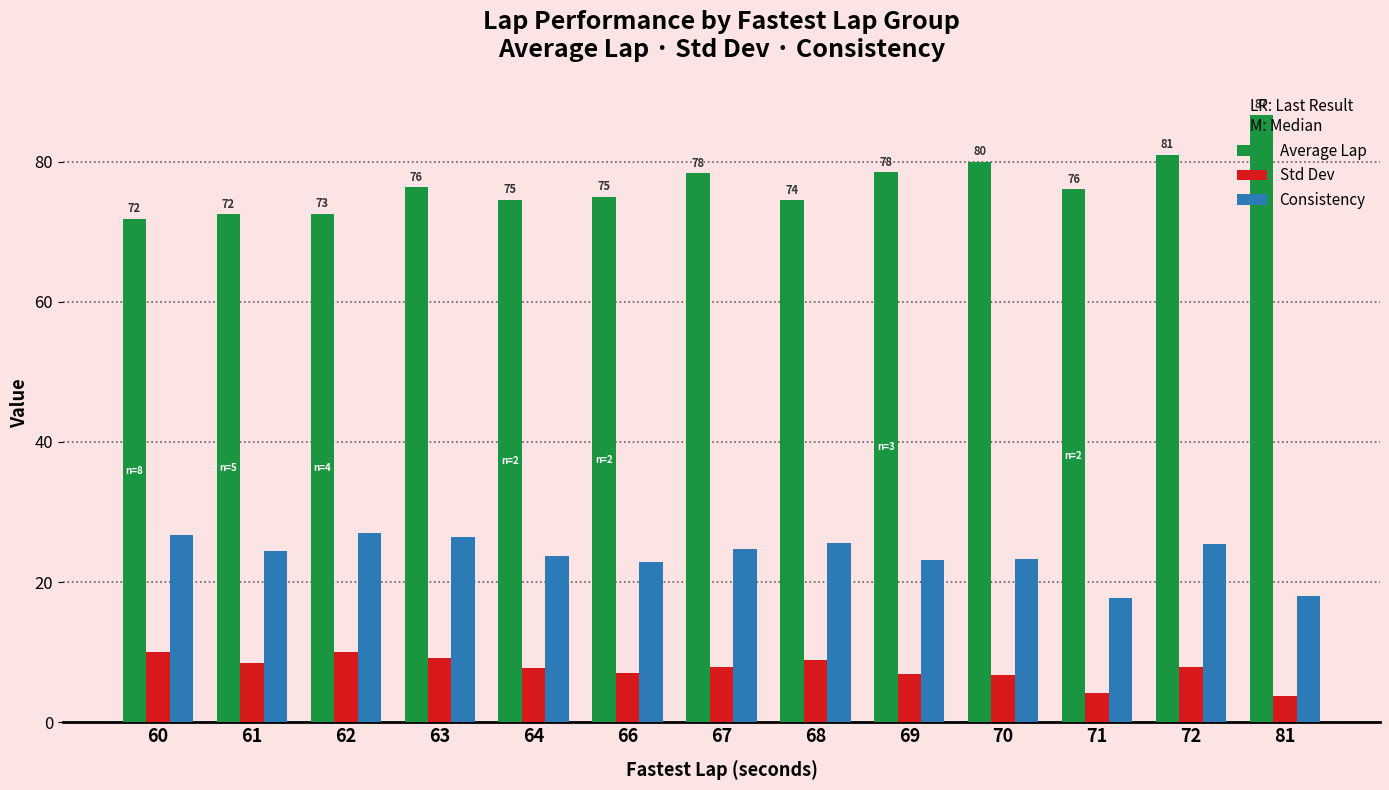

Count the number of categories in the chart.

13